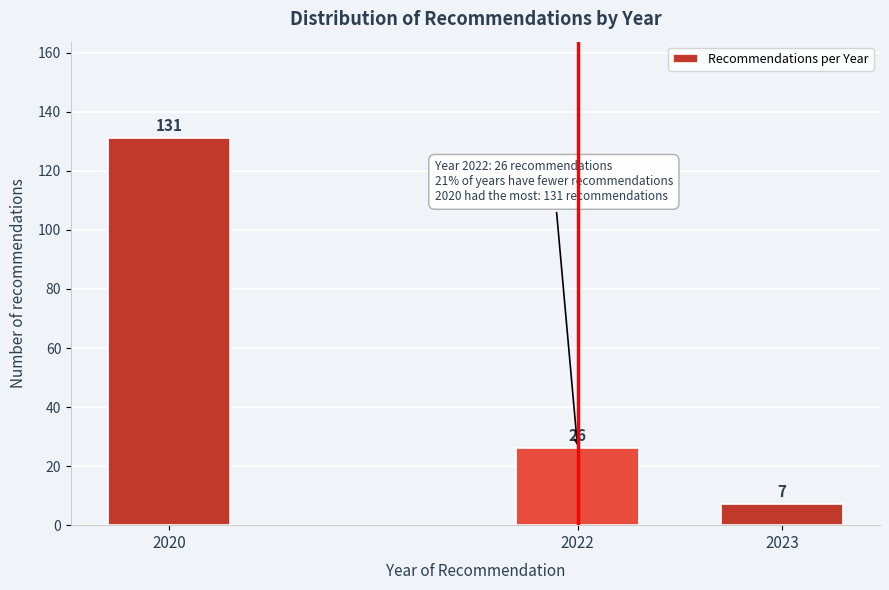

Reading right to left, extract all data points from this chart.

7	26	131